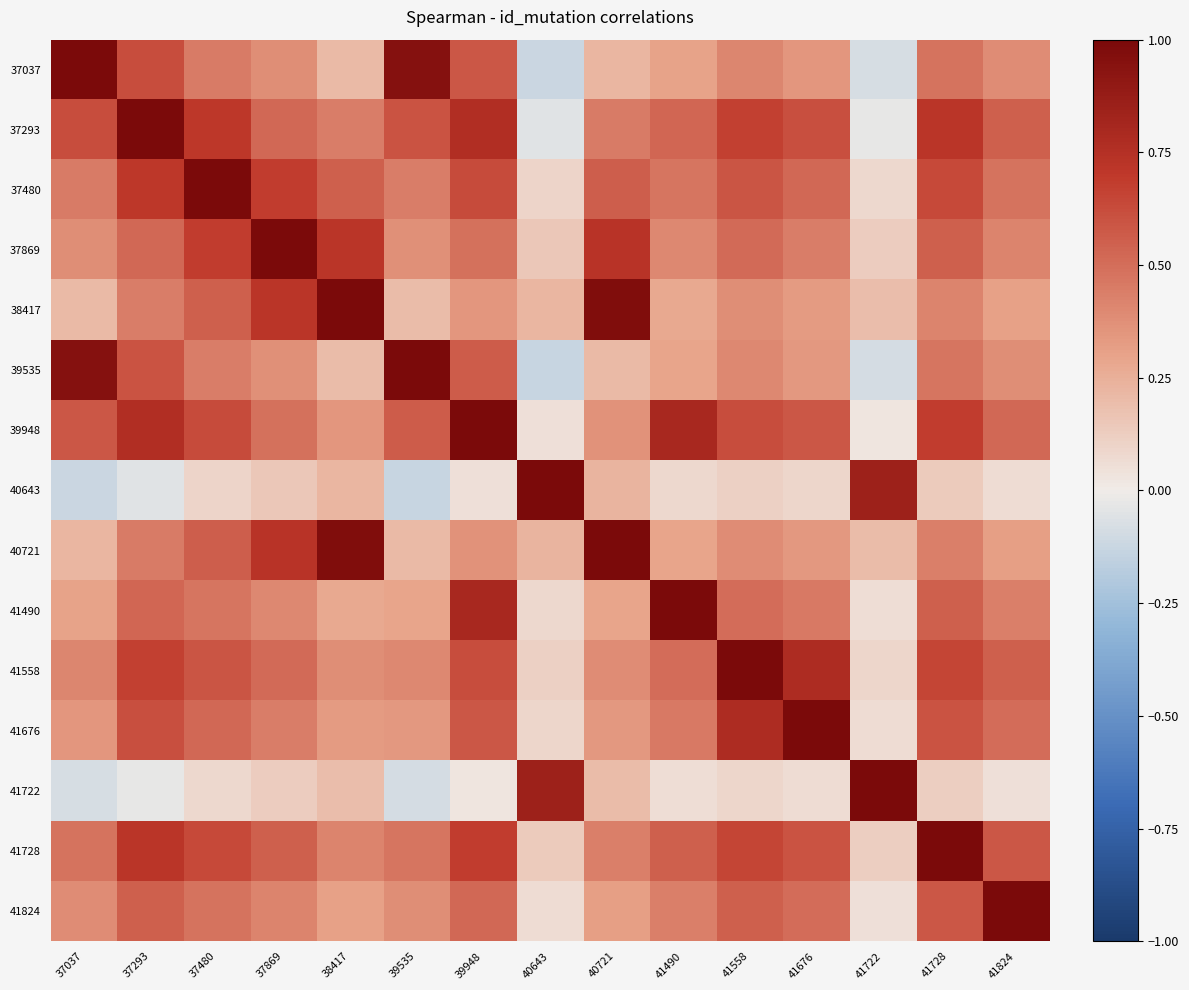

At how many categories does at least one series exceed 0?

15